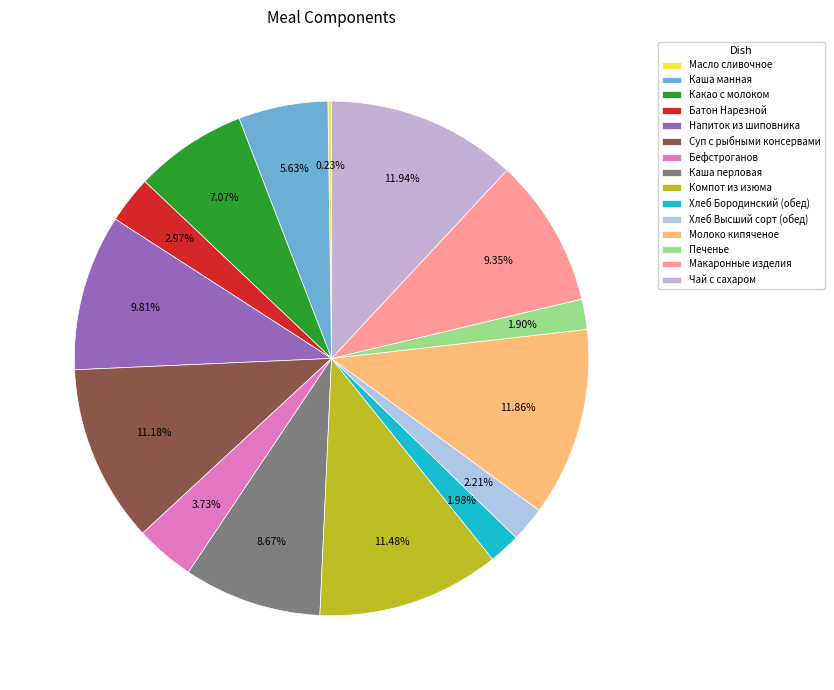

Combined, what portion of the pie is Напиток из шиповника and Бефстроганов?

13.5%